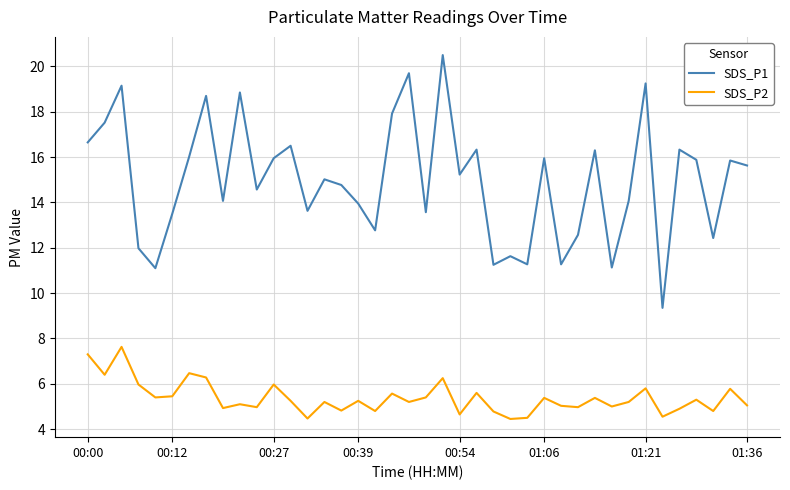

Which series has the largest total across all categories?

SDS_P1